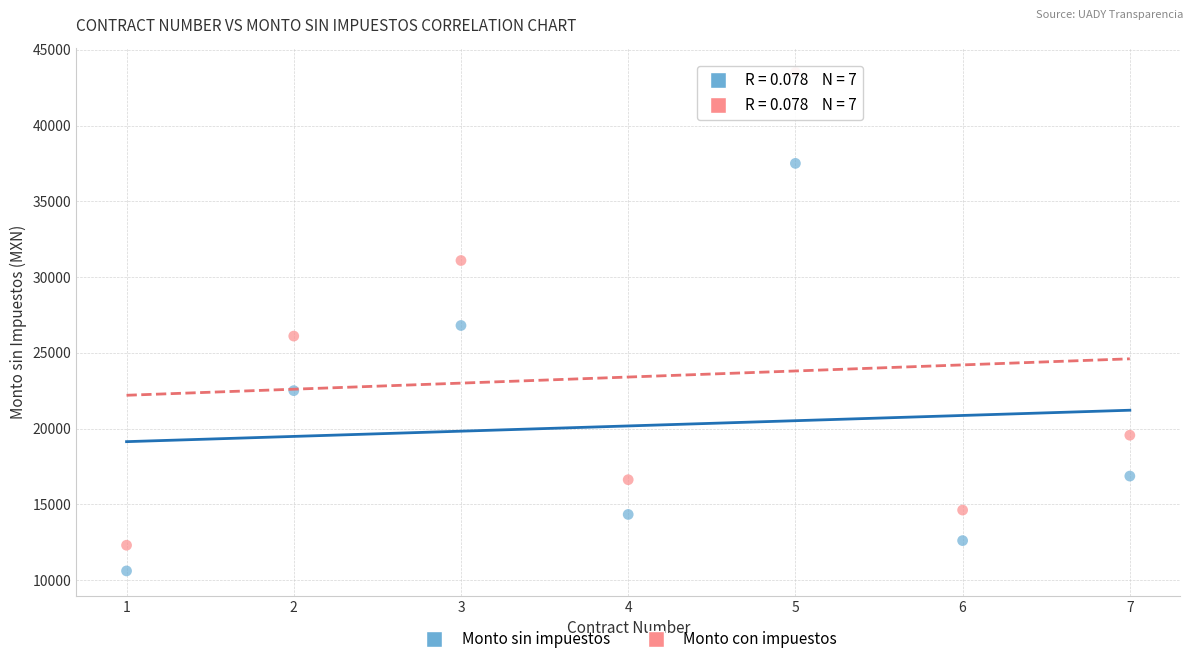

In the Monto sin impuestos series, what Y value is closest to 24050?

22500.0